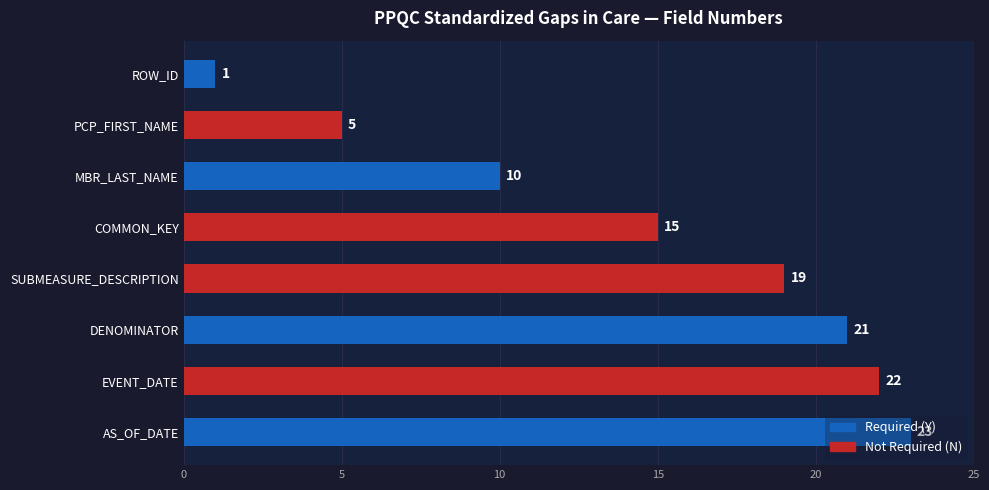

What is the change in value from PCP_FIRST_NAME to EVENT_DATE?

+17